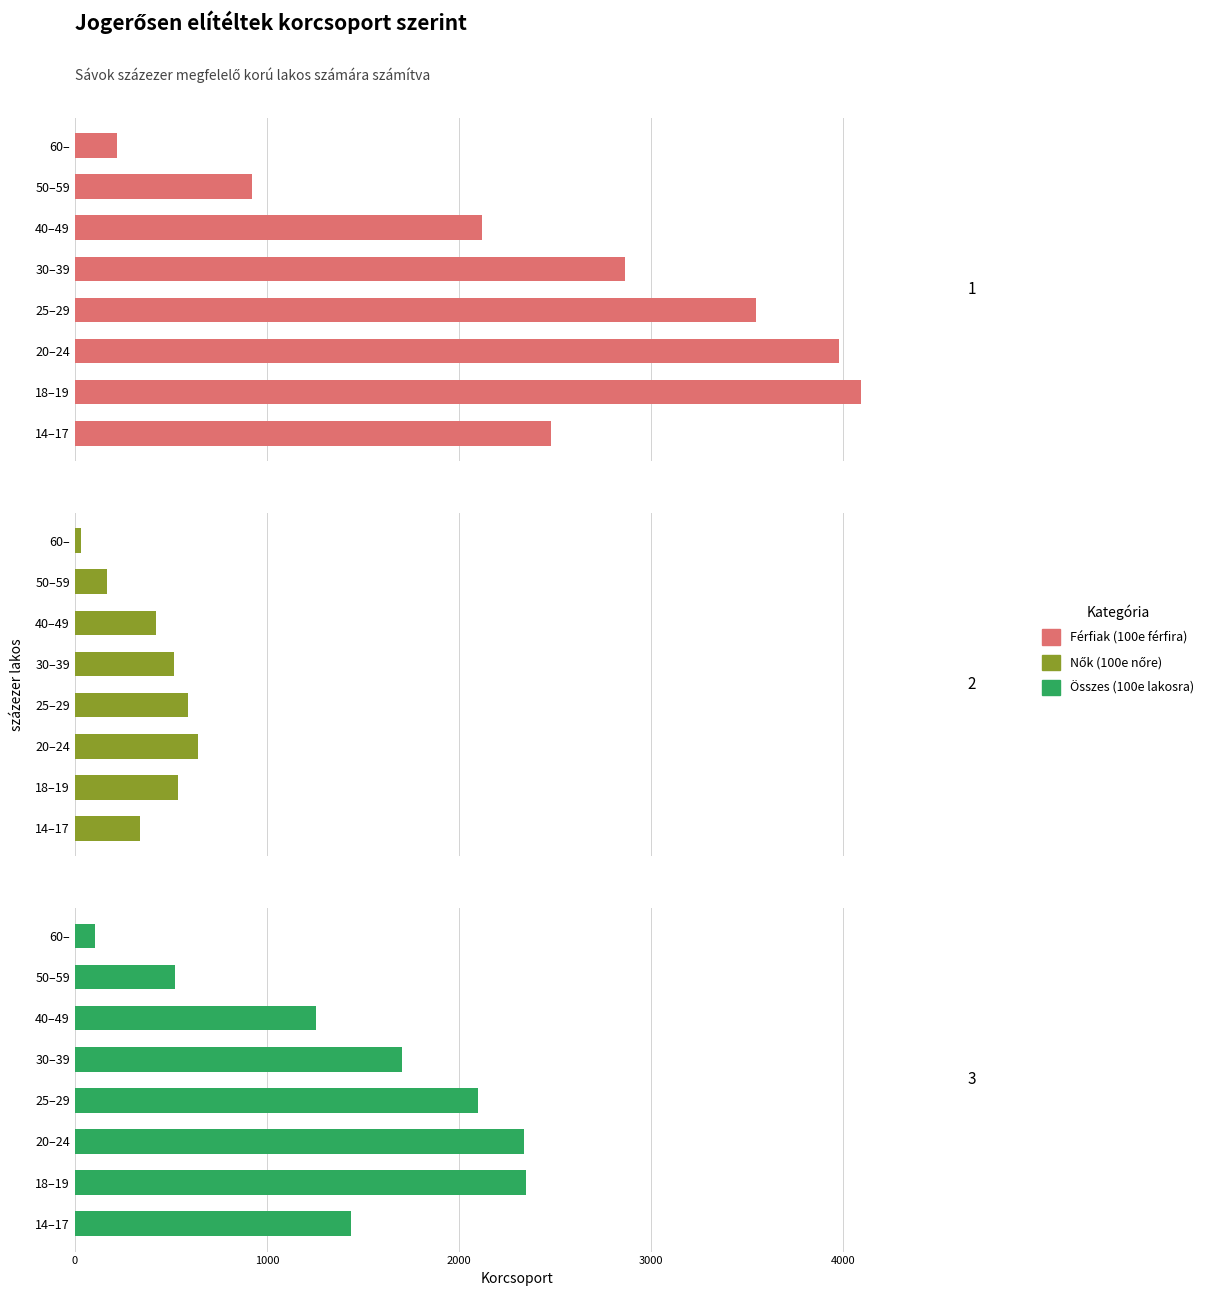

At how many categories does at least one series exceed 4027?

1